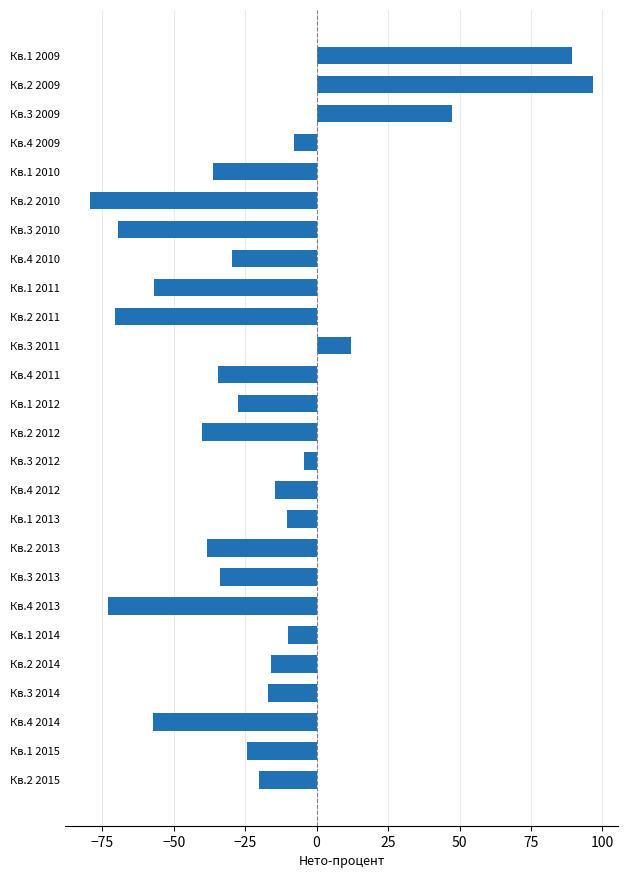

What is the value of the 5th bar from the top?

-36.4